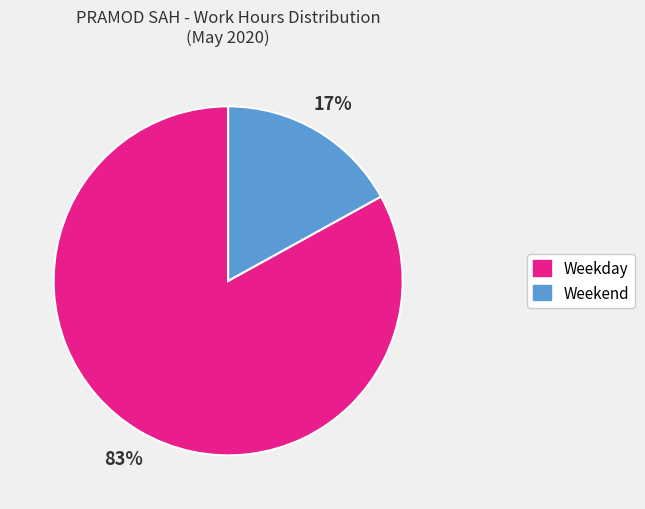

To the nearest percent, what is the difference between the largest and smallest slice percentages?

66%